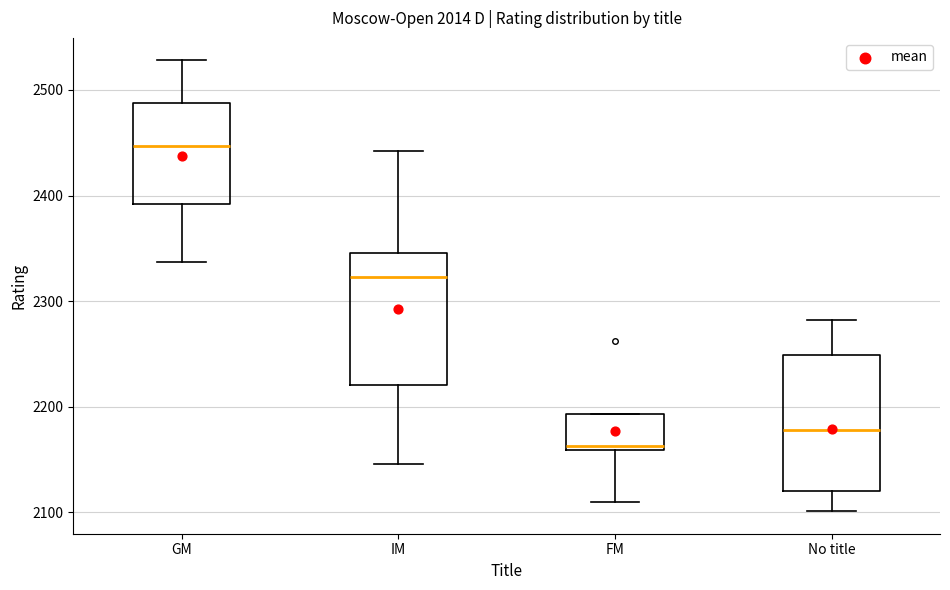

Which box has the lowest median line?

FM